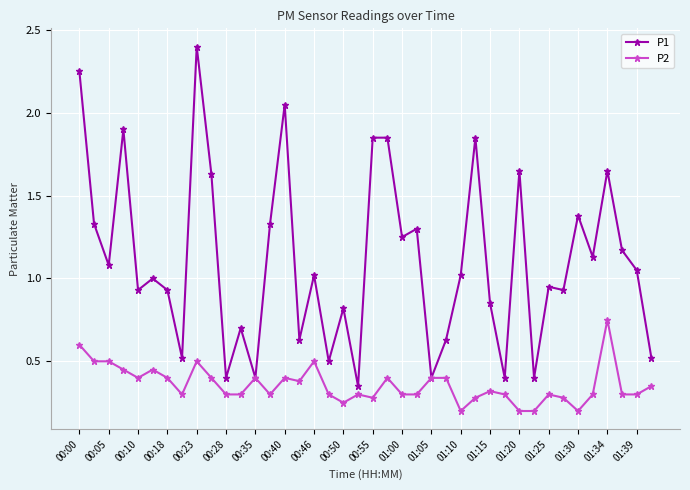

How many lines are shown in the chart?

2